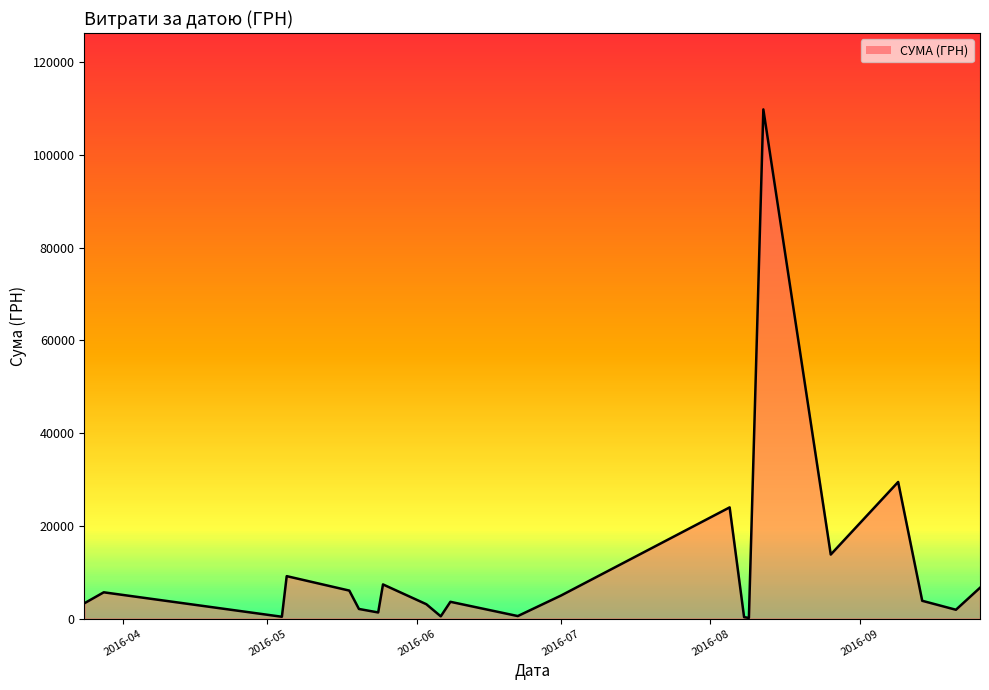

What is the difference between the maximum and minimum values?

109722.0